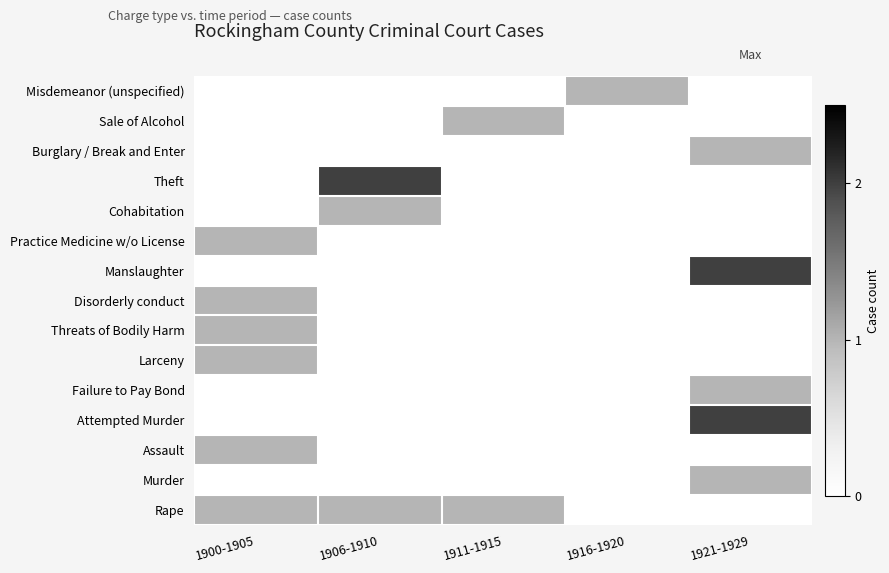

Reading left to right, list all the values displayed in this chart.

Rape: 1900-1905=1	1906-1910=1	1911-1915=1	1916-1920=0	1921-1929=0
Murder: 1900-1905=0	1906-1910=0	1911-1915=0	1916-1920=0	1921-1929=1
Assault: 1900-1905=1	1906-1910=0	1911-1915=0	1916-1920=0	1921-1929=0
Attempted Murder: 1900-1905=0	1906-1910=0	1911-1915=0	1916-1920=0	1921-1929=2
Failure to Pay Bond: 1900-1905=0	1906-1910=0	1911-1915=0	1916-1920=0	1921-1929=1
Larceny: 1900-1905=1	1906-1910=0	1911-1915=0	1916-1920=0	1921-1929=0
Threats of Bodily Harm: 1900-1905=1	1906-1910=0	1911-1915=0	1916-1920=0	1921-1929=0
Disorderly conduct: 1900-1905=1	1906-1910=0	1911-1915=0	1916-1920=0	1921-1929=0
Manslaughter: 1900-1905=0	1906-1910=0	1911-1915=0	1916-1920=0	1921-1929=2
Practice Medicine w/o License: 1900-1905=1	1906-1910=0	1911-1915=0	1916-1920=0	1921-1929=0
Cohabitation: 1900-1905=0	1906-1910=1	1911-1915=0	1916-1920=0	1921-1929=0
Theft: 1900-1905=0	1906-1910=2	1911-1915=0	1916-1920=0	1921-1929=0
Burglary / Break and Enter: 1900-1905=0	1906-1910=0	1911-1915=0	1916-1920=0	1921-1929=1
Sale of Alcohol: 1900-1905=0	1906-1910=0	1911-1915=1	1916-1920=0	1921-1929=0
Misdemeanor (unspecified): 1900-1905=0	1906-1910=0	1911-1915=0	1916-1920=1	1921-1929=0